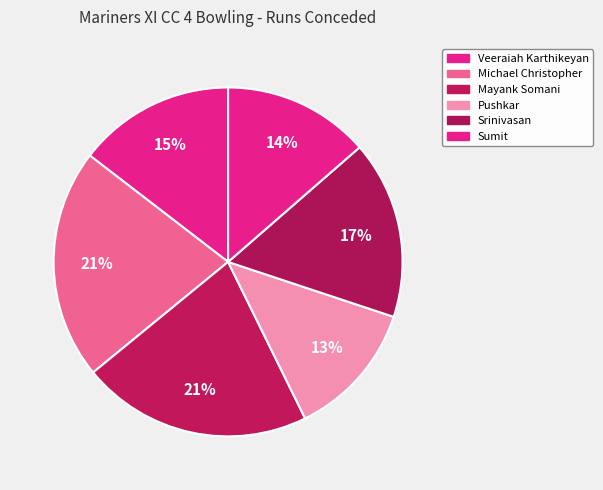

How many segments does this pie chart have?

6